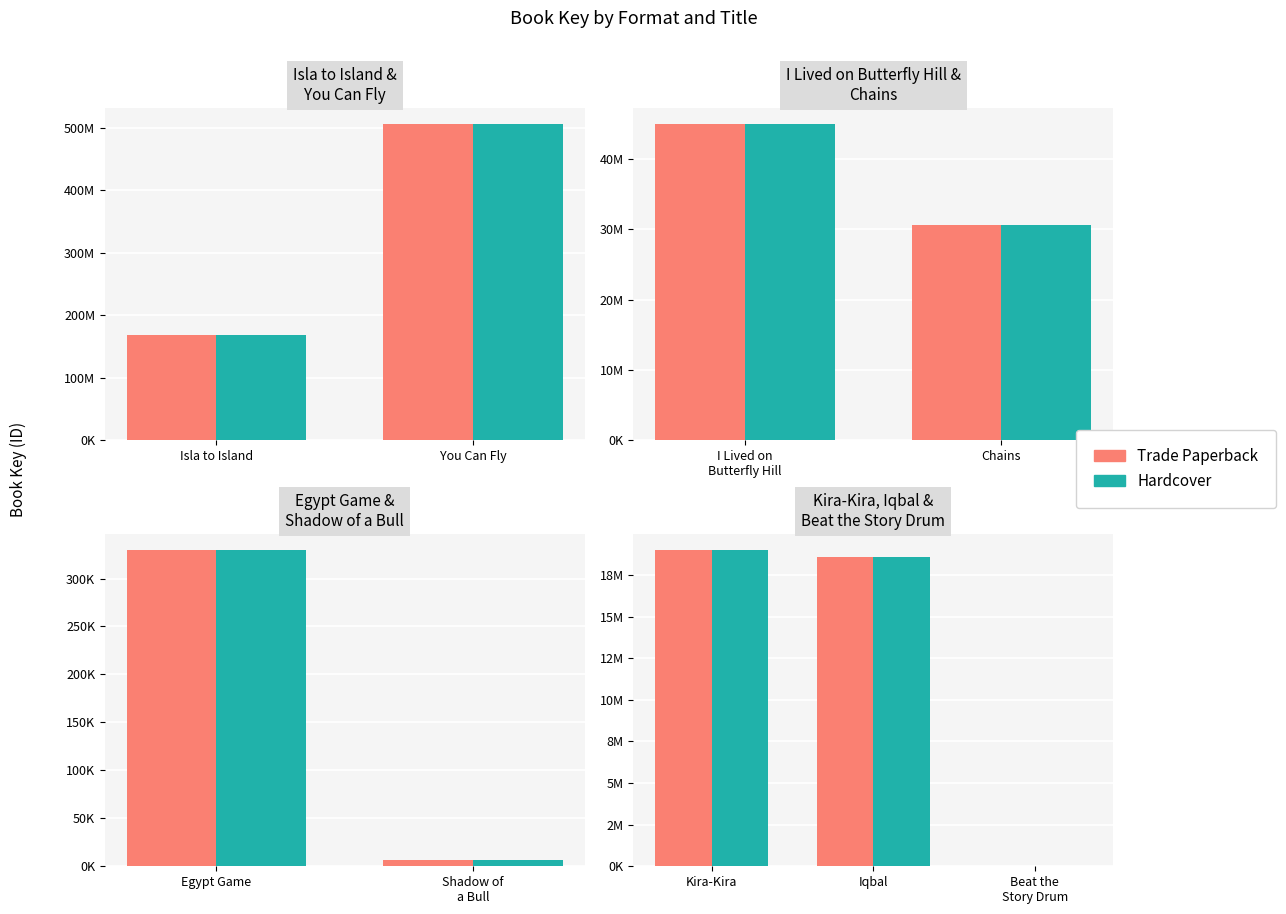

What is the label of the 1st bar from the left?

Kira-Kira